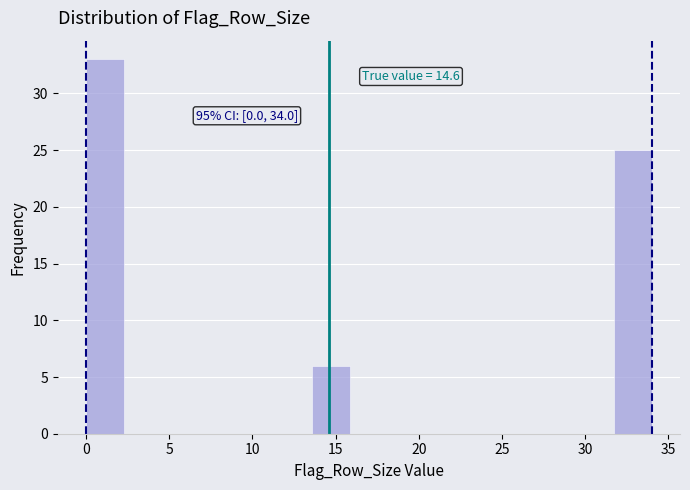

Which range on the x-axis has the tallest bar?

0.0 to 2.5